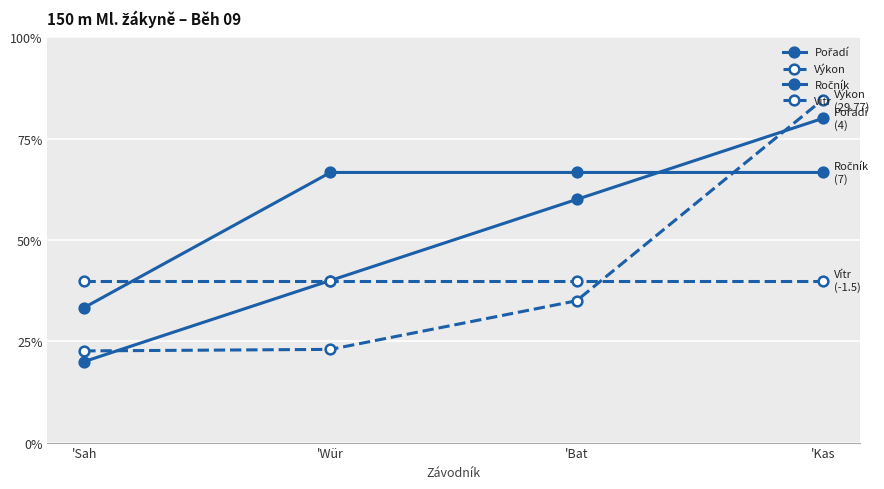

How many lines are shown in the chart?

4